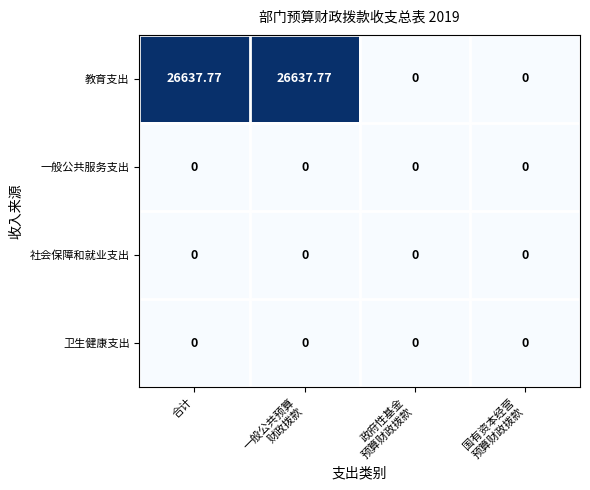

Where does the 教育支出 series first go above 26637?

合计